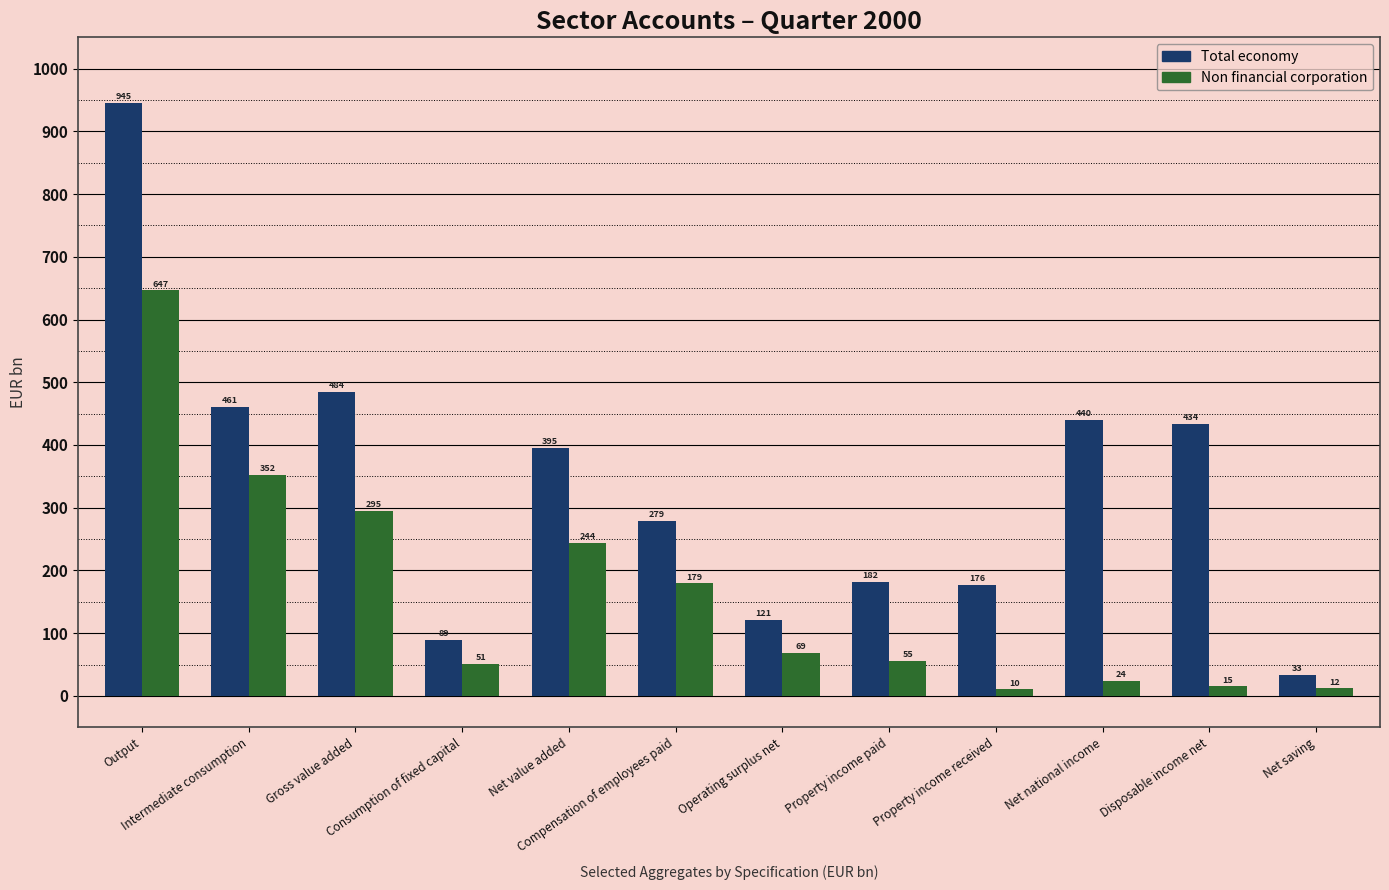

Which series changed the most between Output and Net saving?

Total economy